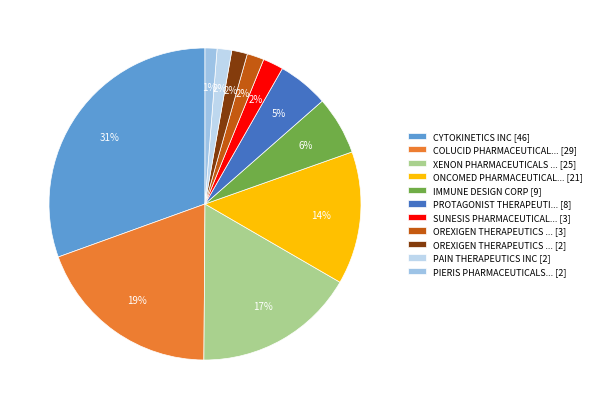

How many slices are in this pie chart?

11